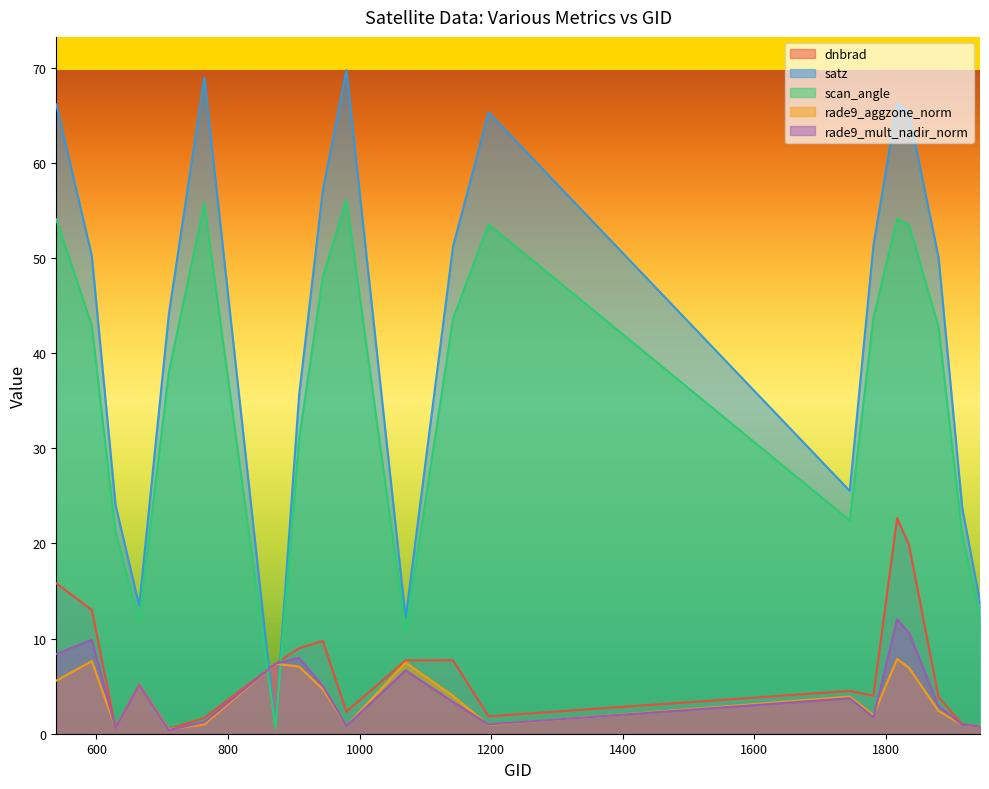

What is the value of the rade9_mult_nadir_norm point at the 13th from the left?

1.0